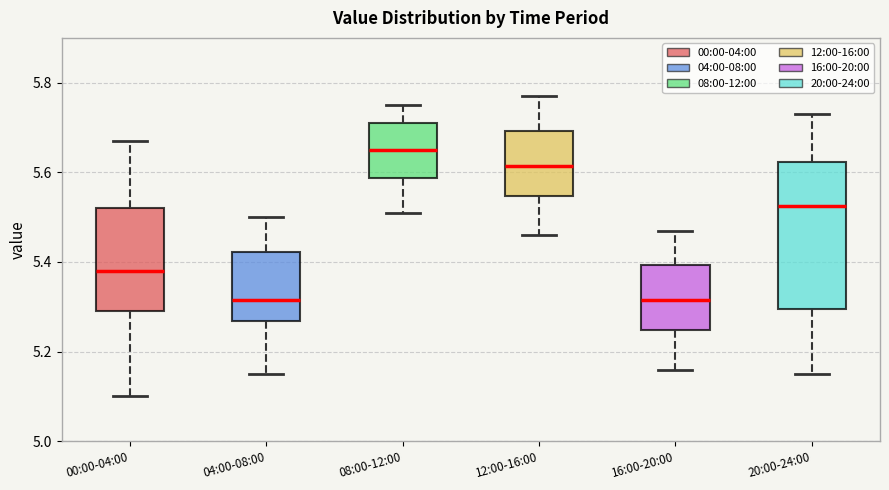

Which box's median line is the highest?

08:00-12:00